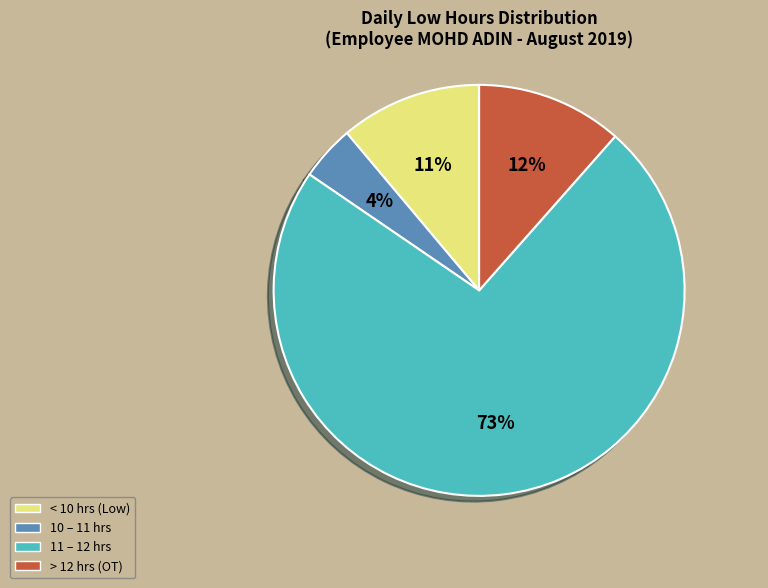

Is there any slice that represents more than half of the pie?

Yes